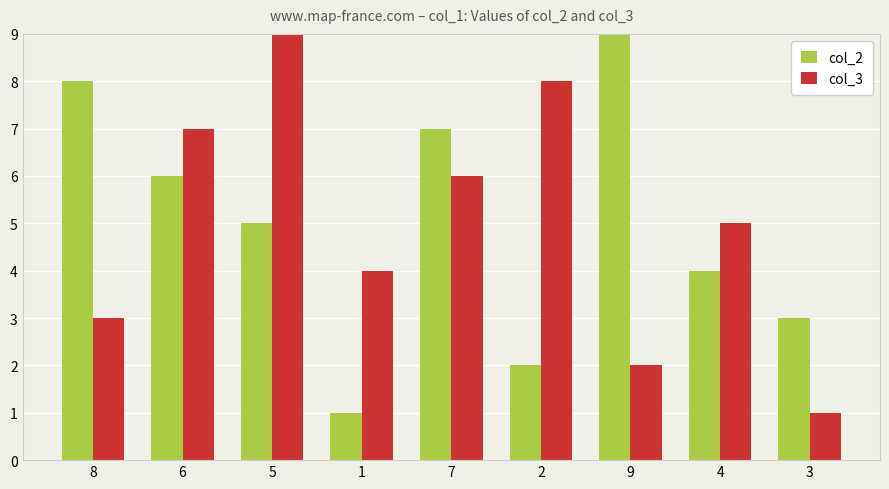

What is the maximum value for col_2?

9